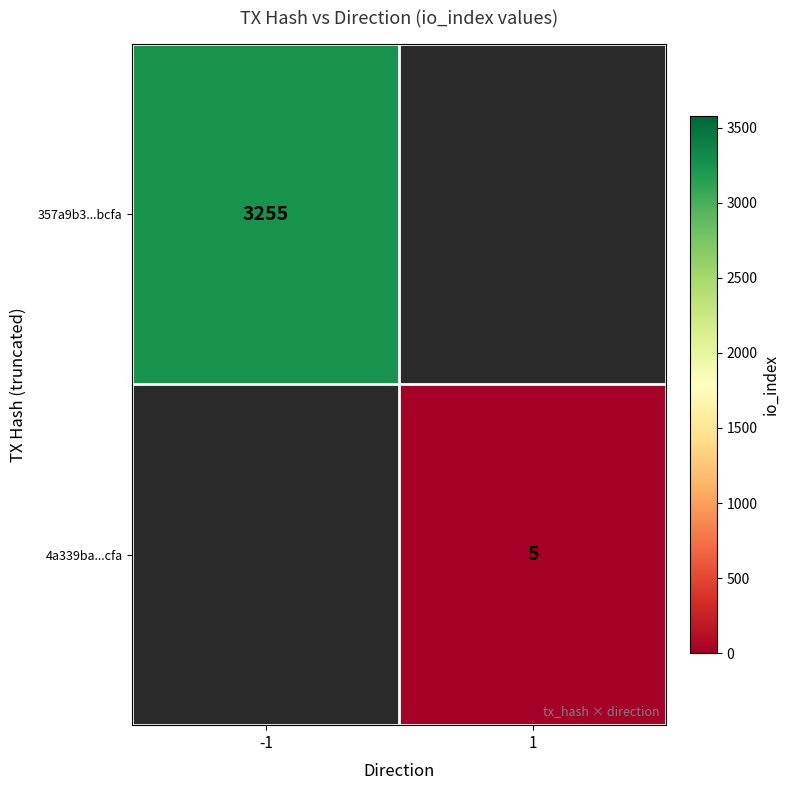

Is it true that 357a9b3...bcfa equals 1866 at -1?

False